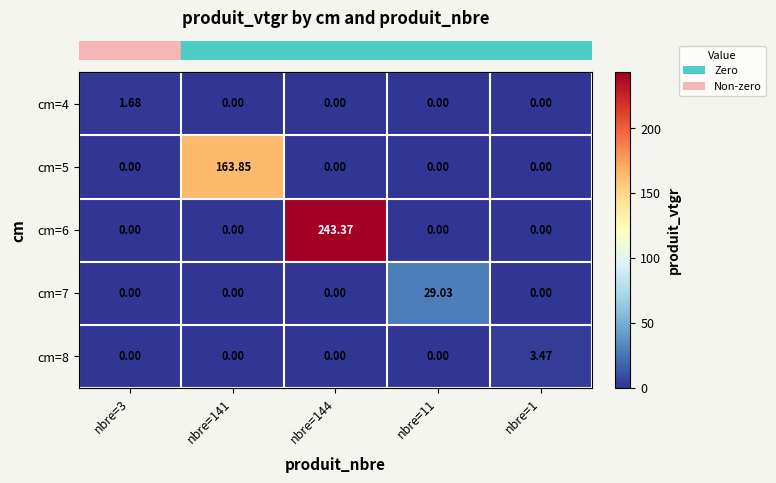

What is the spread (max minus min) of values at nbre=141?

163.8